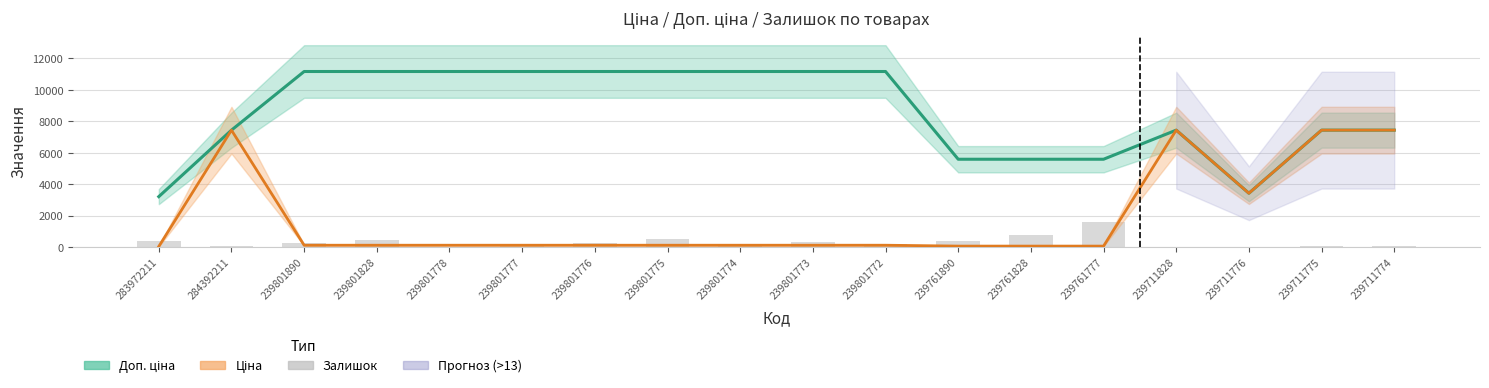

Between 239801777 and 239801774, which series saw the biggest shift?

Залишок